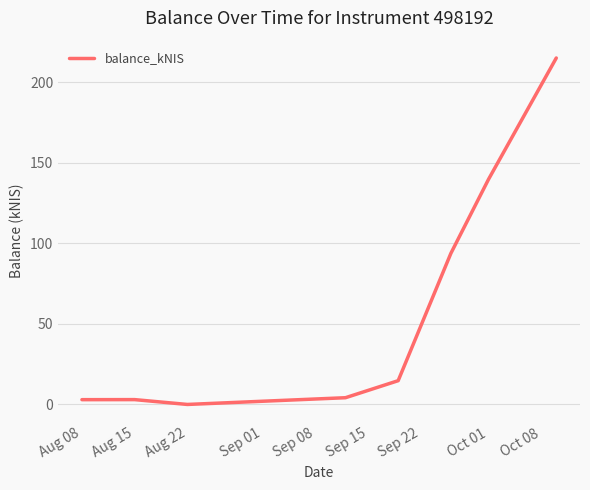

Reading left to right, transcribe all the data shown in this chart.

3.0	3.0	0.0	4.2	14.8	93.8	139.8	215.1